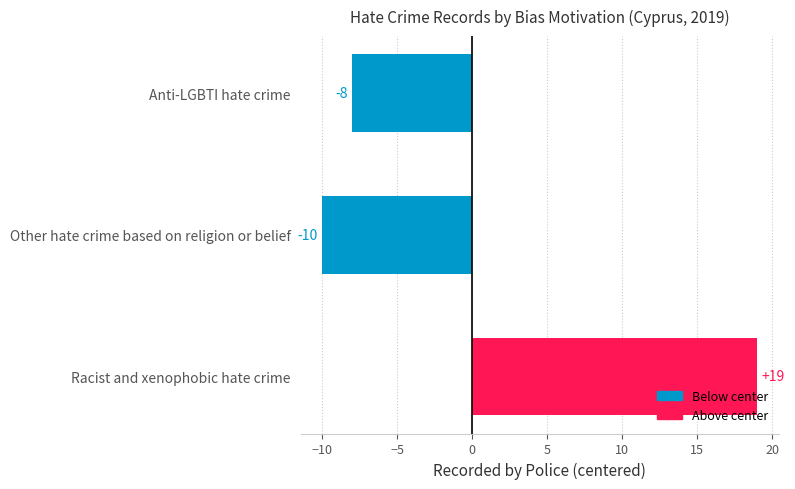

Rank the categories by value from lowest to highest.

Other hate crime based on religion or belief, Anti-LGBTI hate crime, Racist and xenophobic hate crime